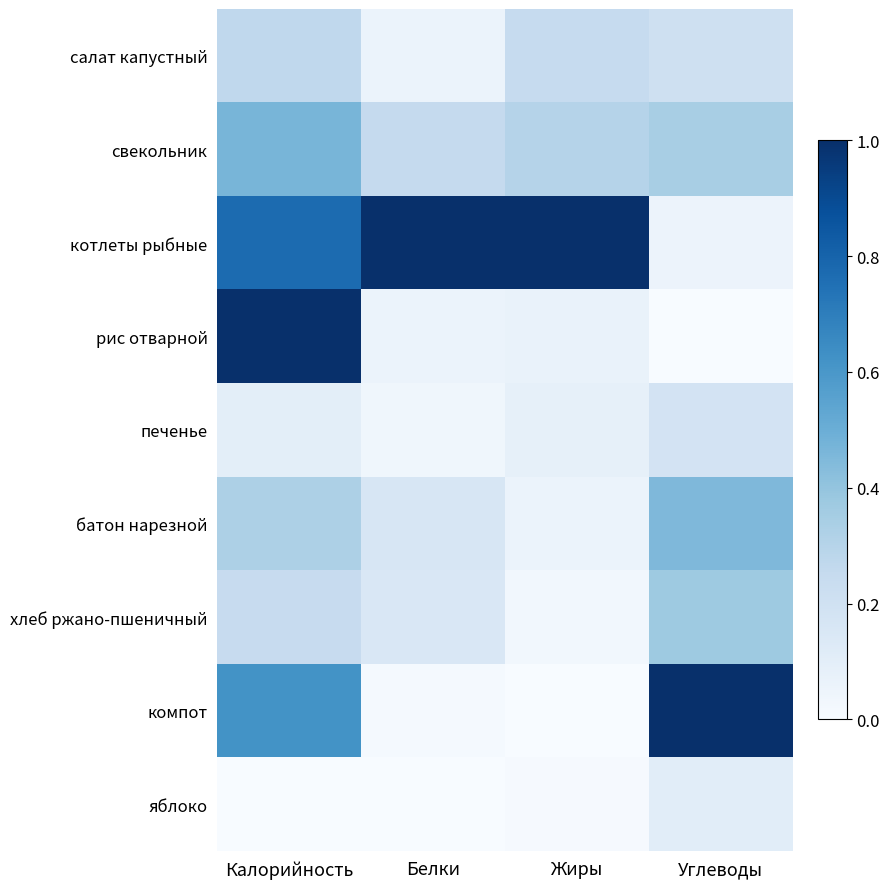

Which series changed the most between Белки and Углеводы?

компот